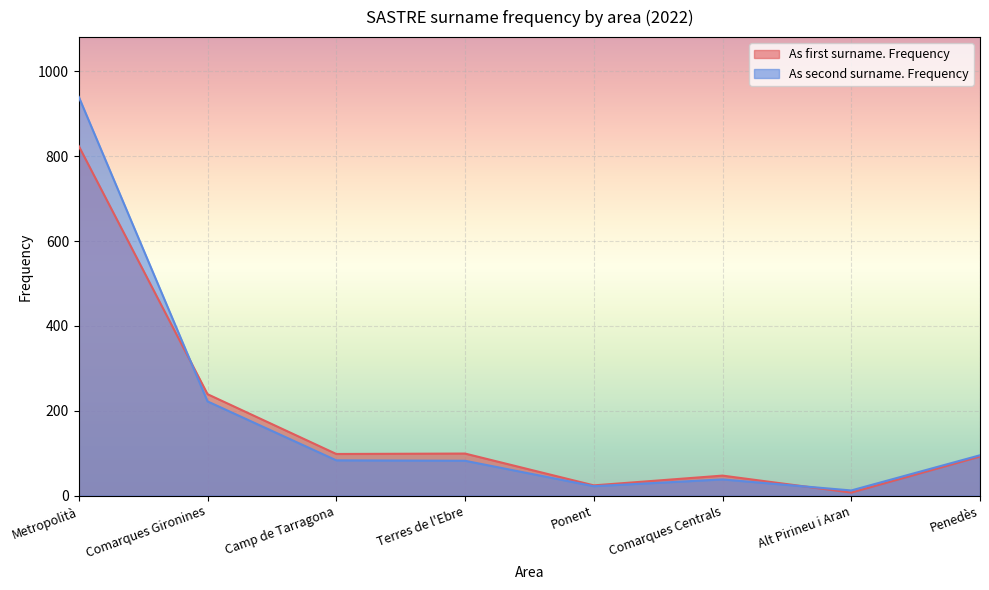

What value does the As second surname. Frequency series have at Penedès, to the nearest 10?

100